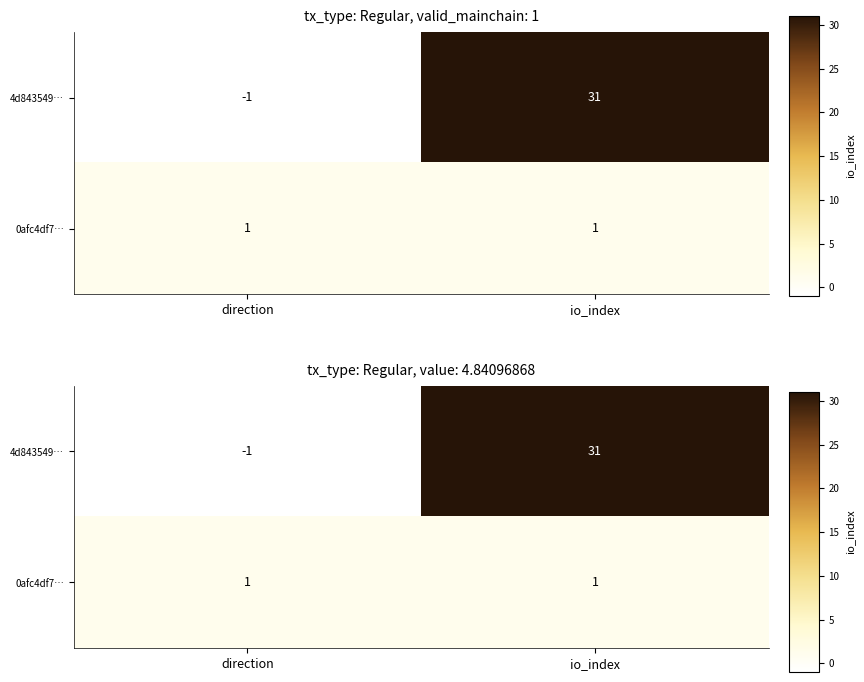

What is the difference between the maximum and minimum values in the 4d843549… series?

32